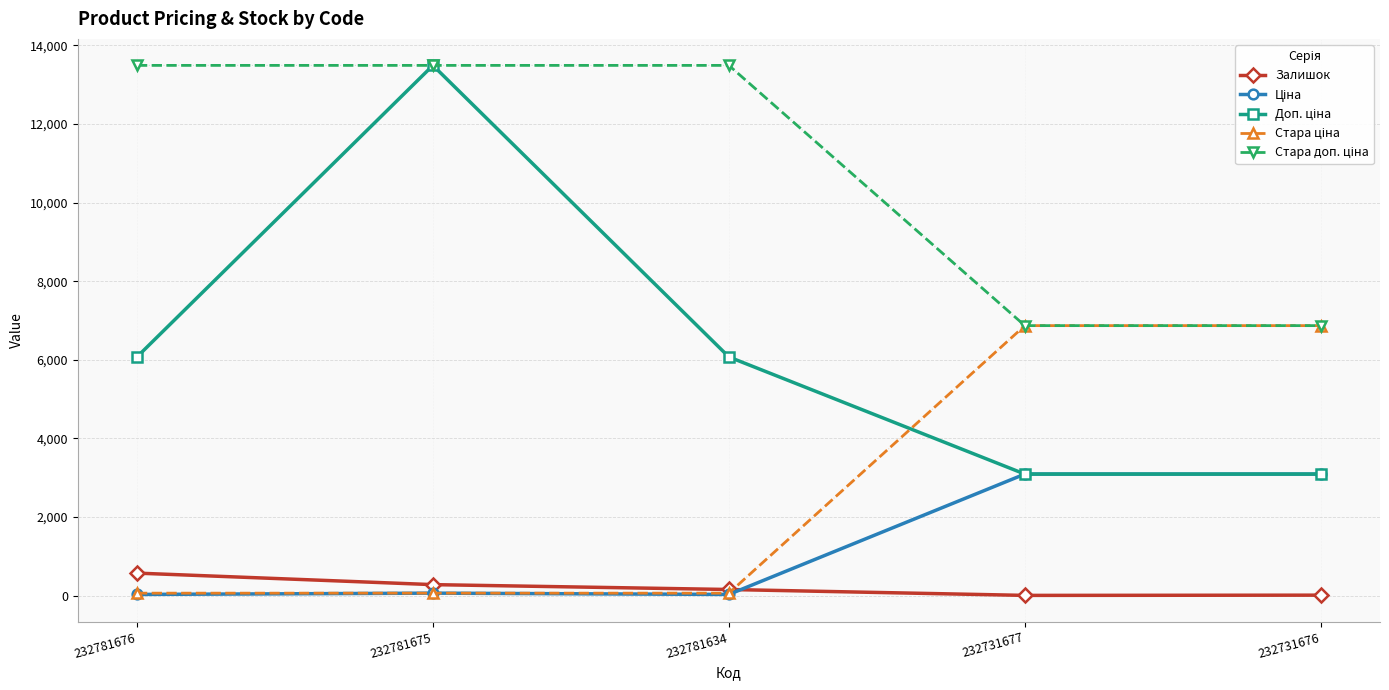

At which category is the sum across all series the highest?

232781675